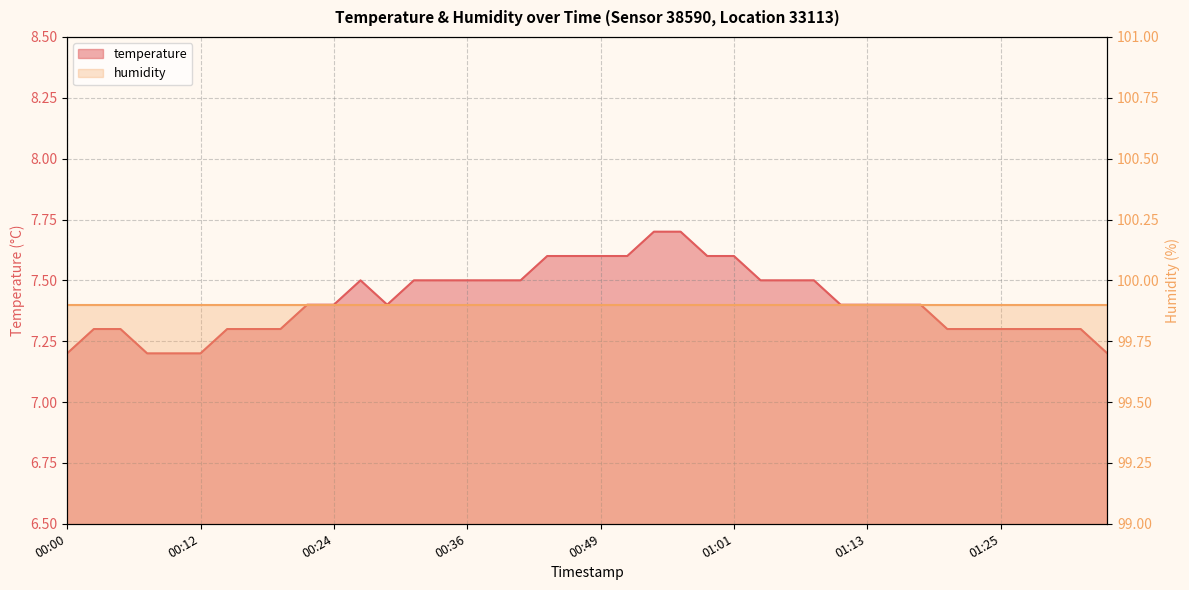

How many points are lower than both their immediate neighbors (excluding endpoints)?

1